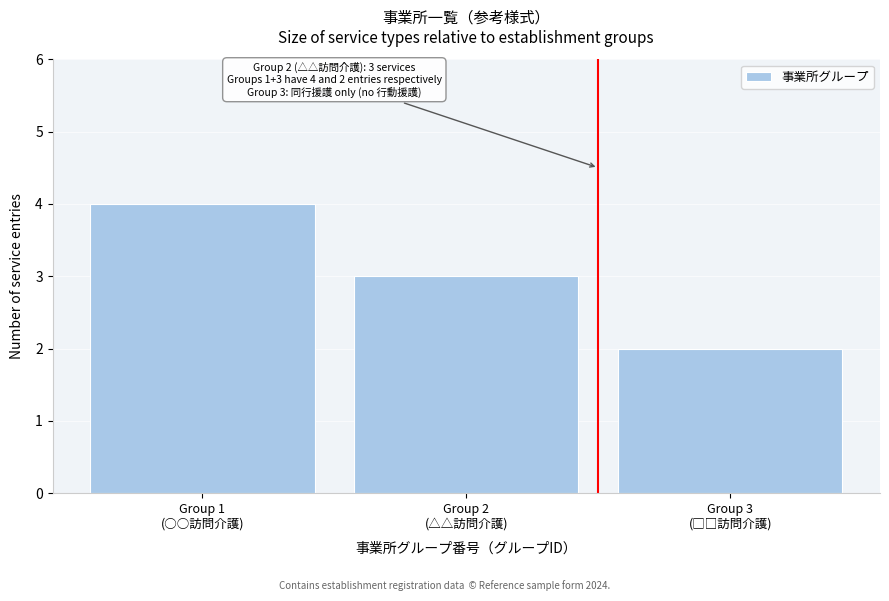

Reading left to right, transcribe all the data shown in this chart.

4	3	2